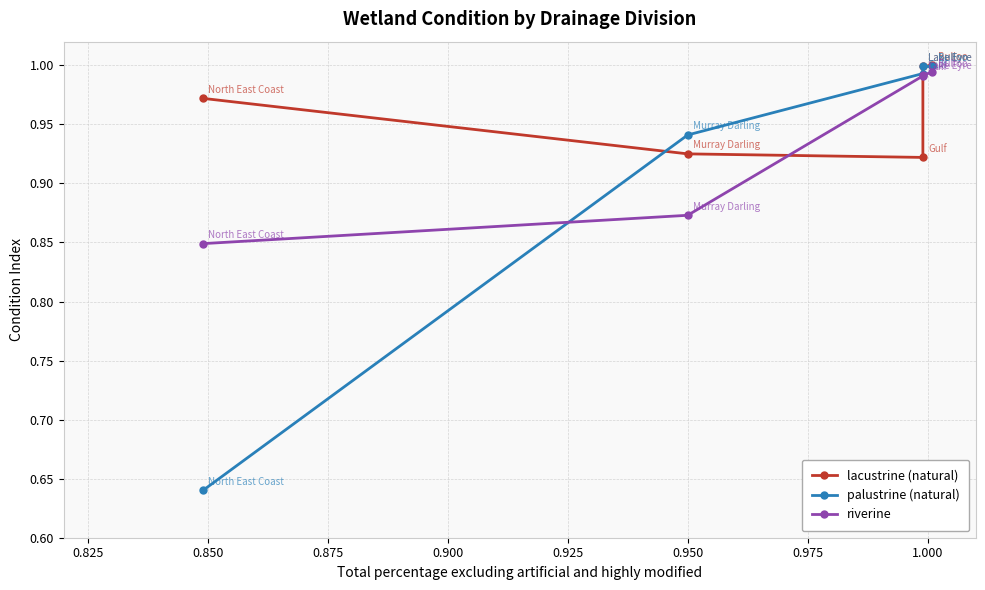

Which has a higher value, 0.875 or 0.825?

0.875